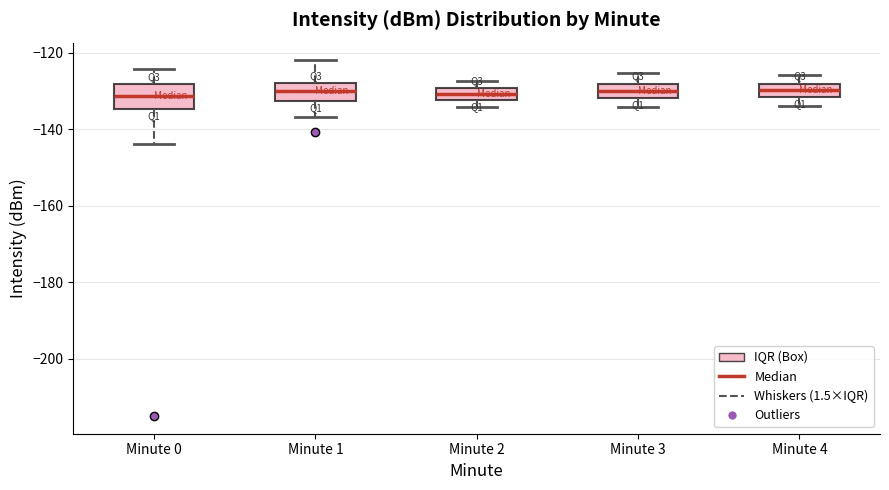

Where does the median line of the box for Minute 4 sit on the y-axis? The values are not printed on the chart, so give them approximately, as read against the axis.

-130